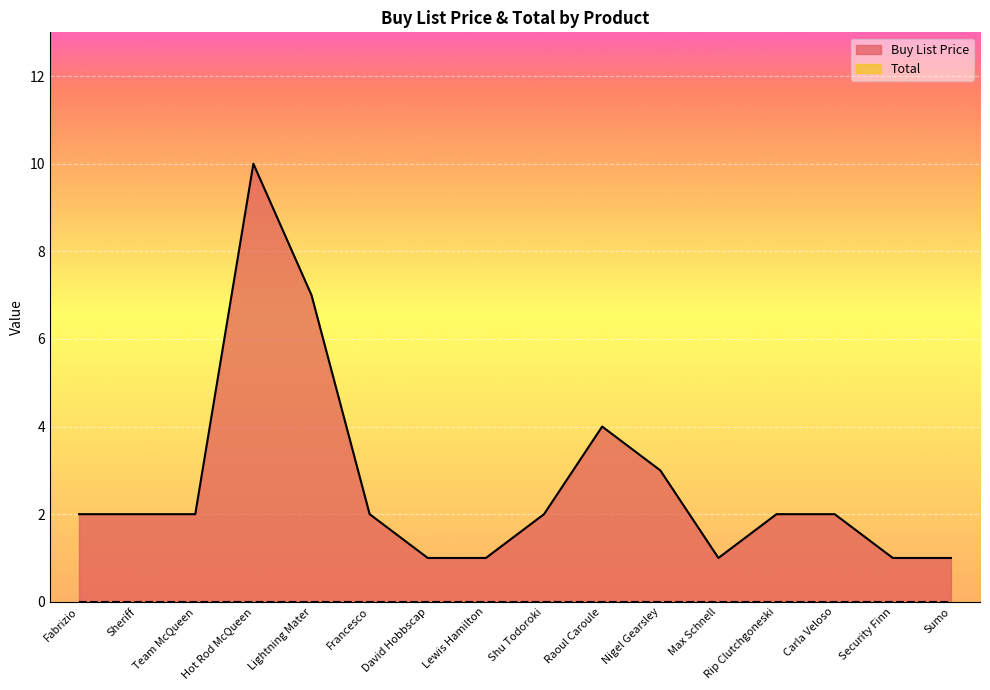

Reading right to left, extract all data points from this chart.

1	1	2	2	1	3	4	2	1	1	2	7	10	2	2	2